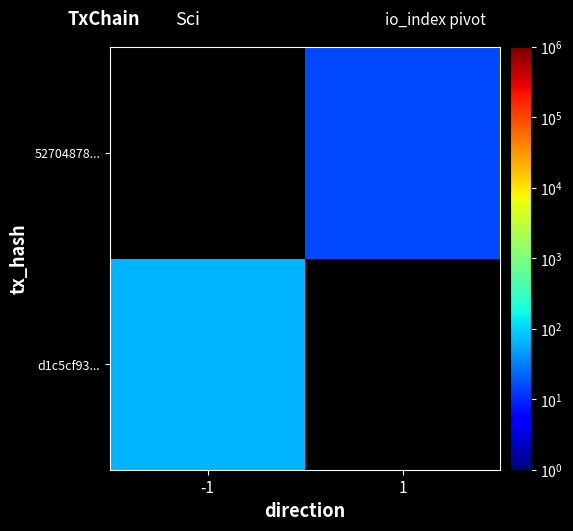

Rank the categories by d1c5cf93... value from lowest to highest.

-1, 1